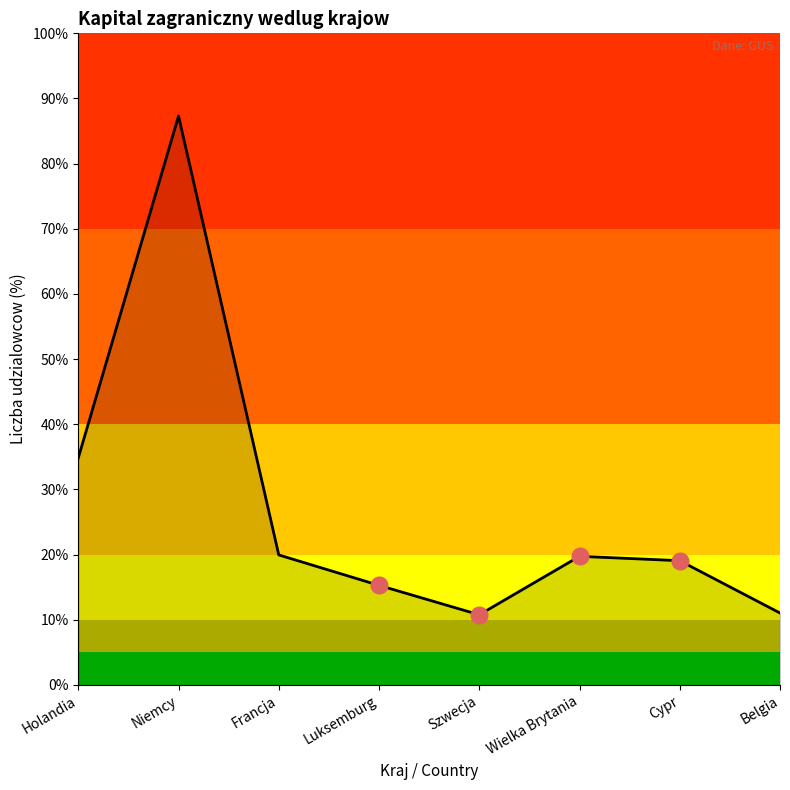

Between Holandia and Wielka Brytania, which is larger?

Holandia